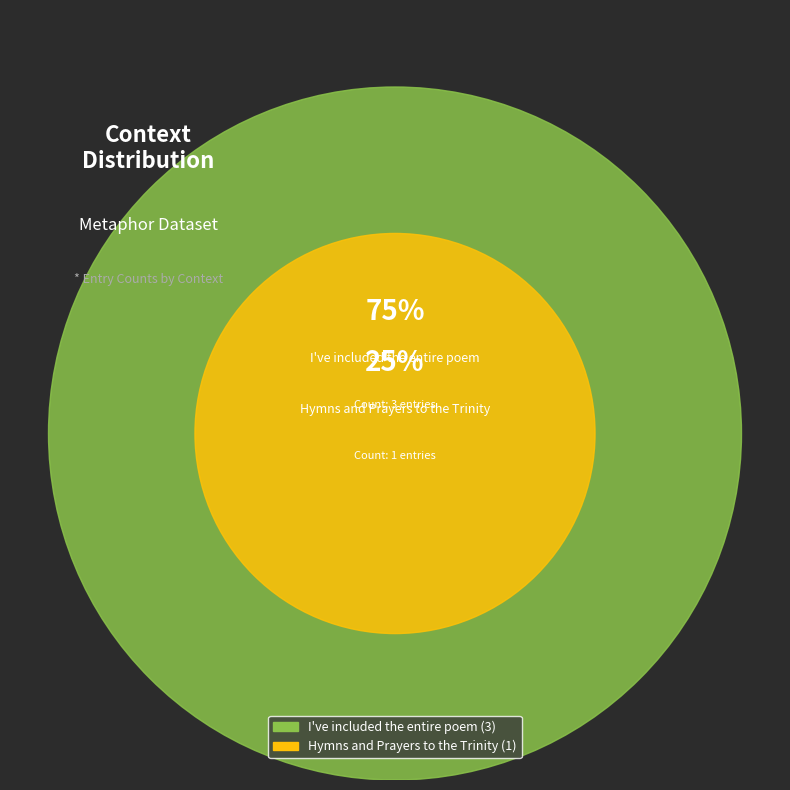

What is the largest slice in the pie chart?

3